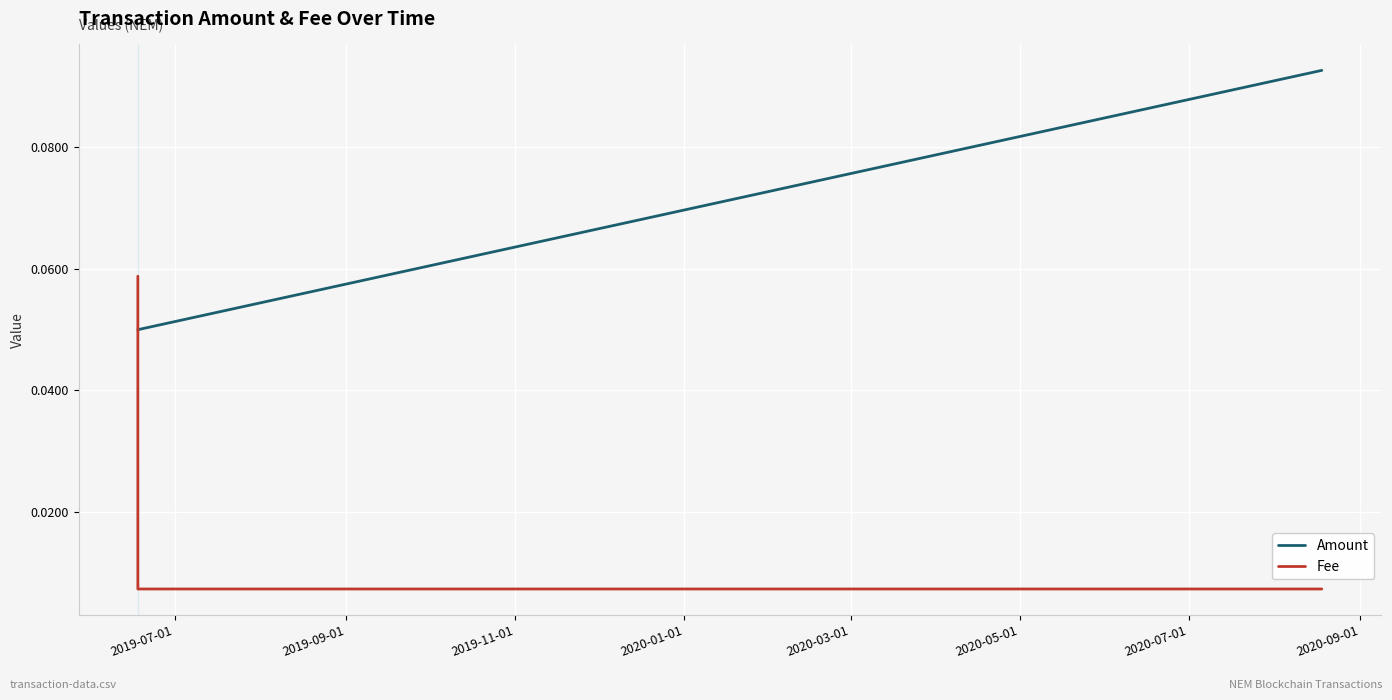

Which series has the largest range (max minus min)?

Fee